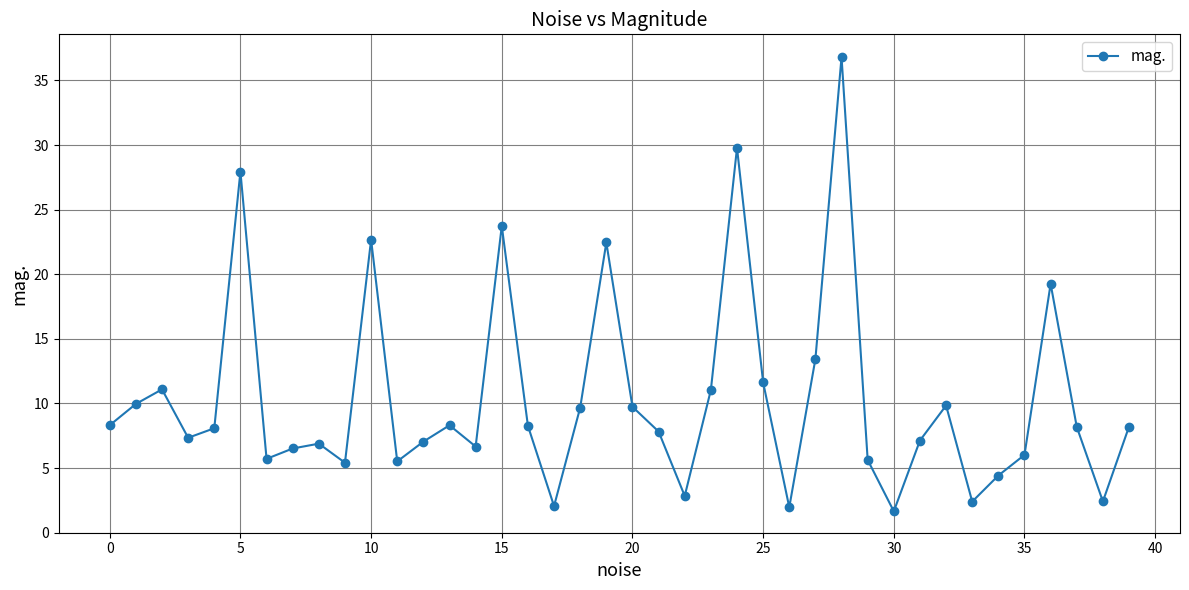

What is the value of the 35th point from the left?

4.4